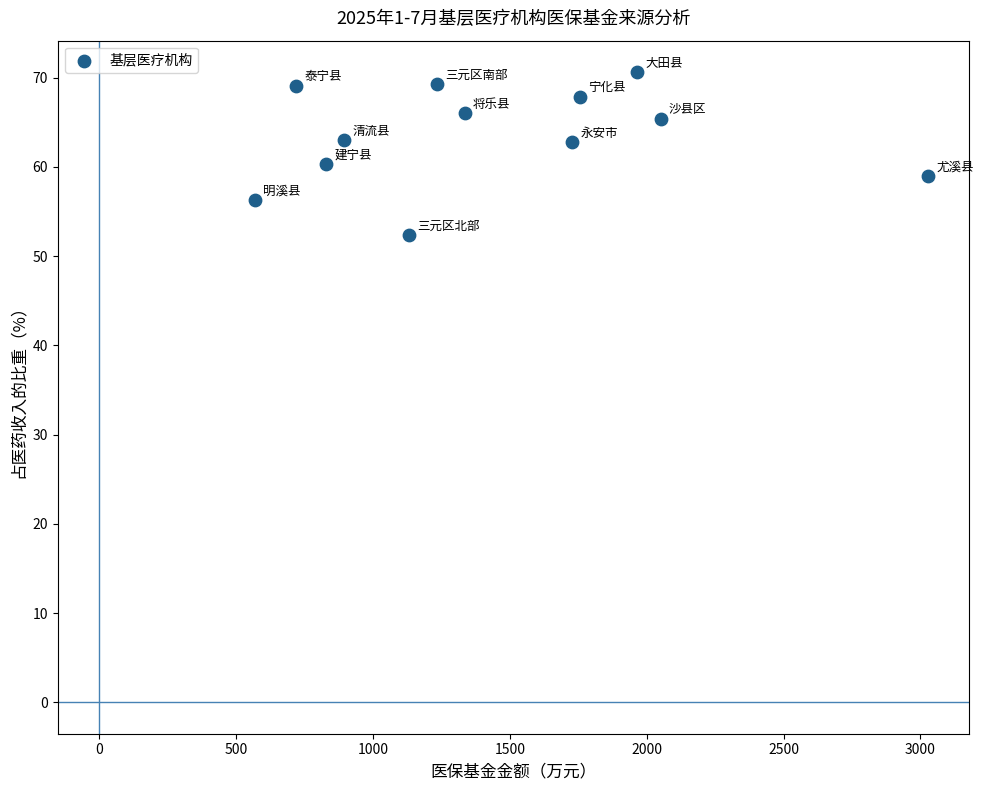

What is the range of X values (max minus min)?

2459.9